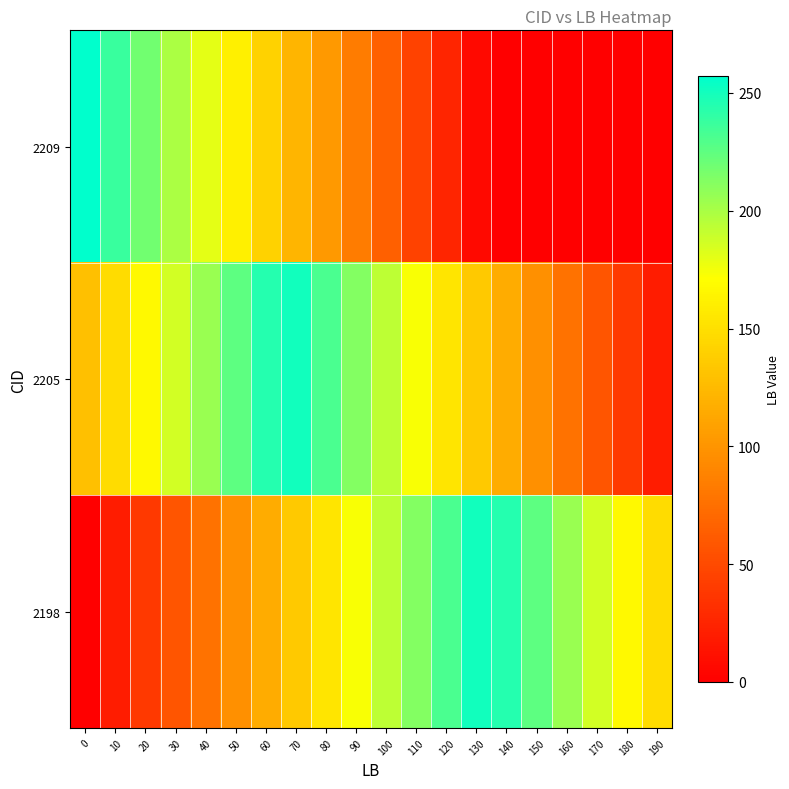

Reading left to right, transcribe all the data shown in this chart.

2209: 0=257.0	10=237.7	20=218.4	30=199.2	40=179.9	50=160.6	60=141.4	70=122.1	80=102.8	90=83.5	100=64.2	110=45.0	120=25.7	130=6.4	140=0.0	150=0.0	160=0.0	170=0.0	180=0.0	190=0.0
2205: 0=128.5	10=147.8	20=167.1	30=186.3	40=205.6	50=224.9	60=244.1	70=250.6	80=231.3	90=212.0	100=192.8	110=173.5	120=154.2	130=134.9	140=115.7	150=96.4	160=77.1	170=57.8	180=38.6	190=19.3
2198: 0=0.0	10=19.3	20=38.6	30=57.8	40=77.1	50=96.4	60=115.7	70=134.9	80=154.2	90=173.5	100=192.8	110=212.0	120=231.3	130=250.6	140=244.1	150=224.9	160=205.6	170=186.3	180=167.0	190=147.8